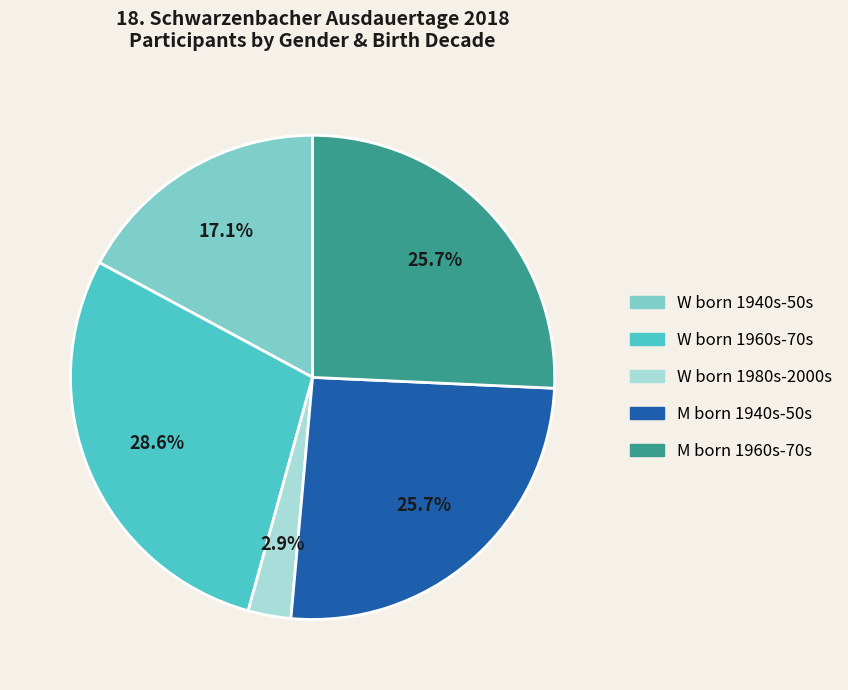

Do W born 1980s-2000s and W born 1960s-70s together represent more than half of the pie?

No